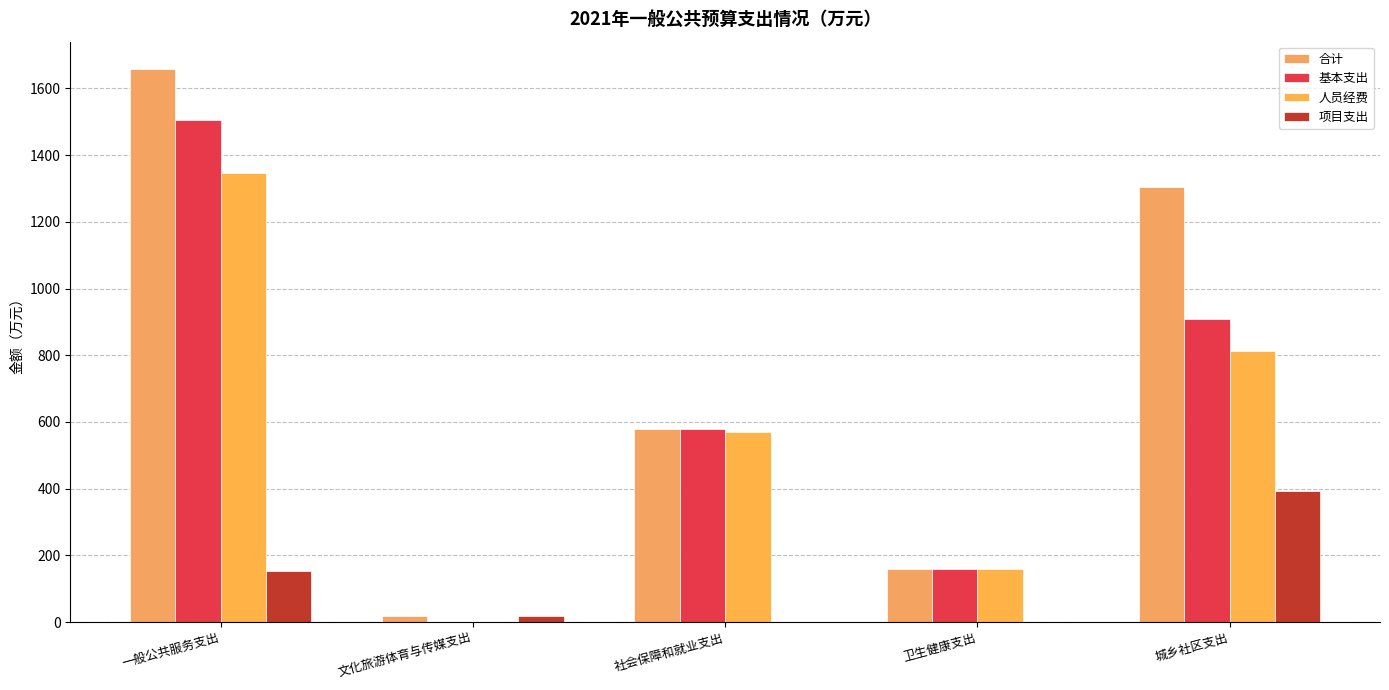

Does the chart contain stacked bars?

No